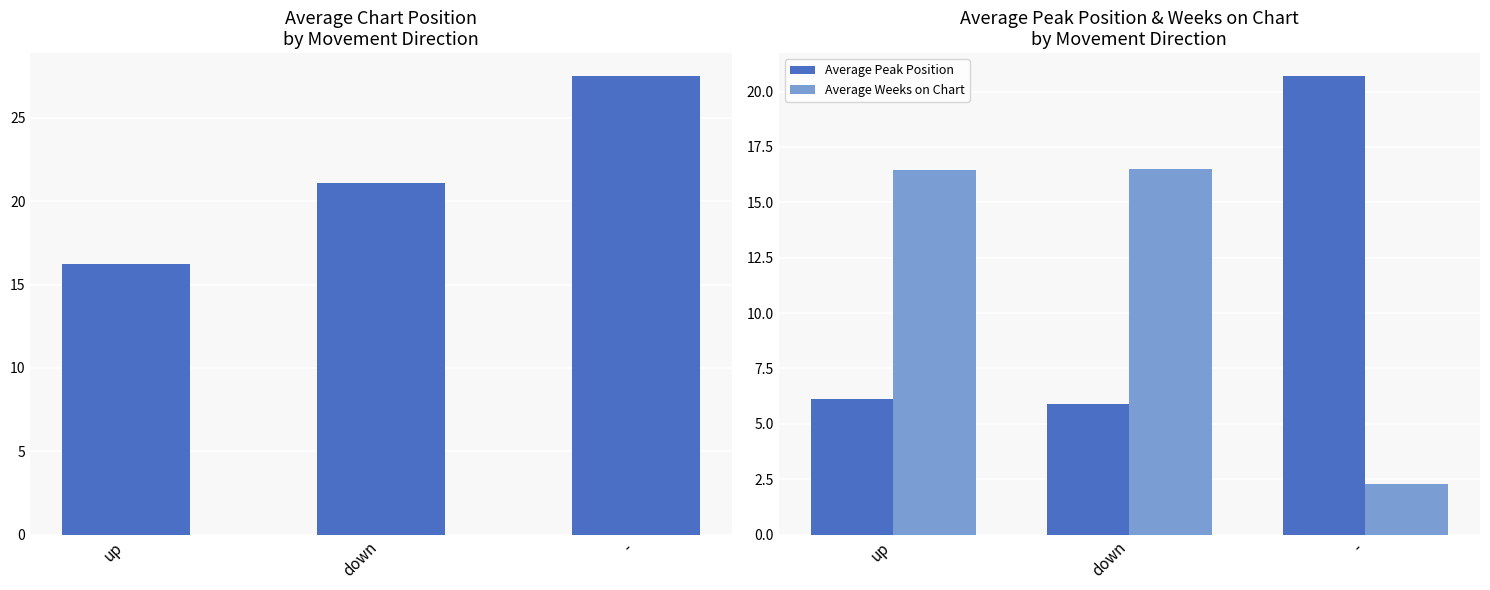

What is the difference between the maximum and minimum values in the Average Peak Position series?

14.8